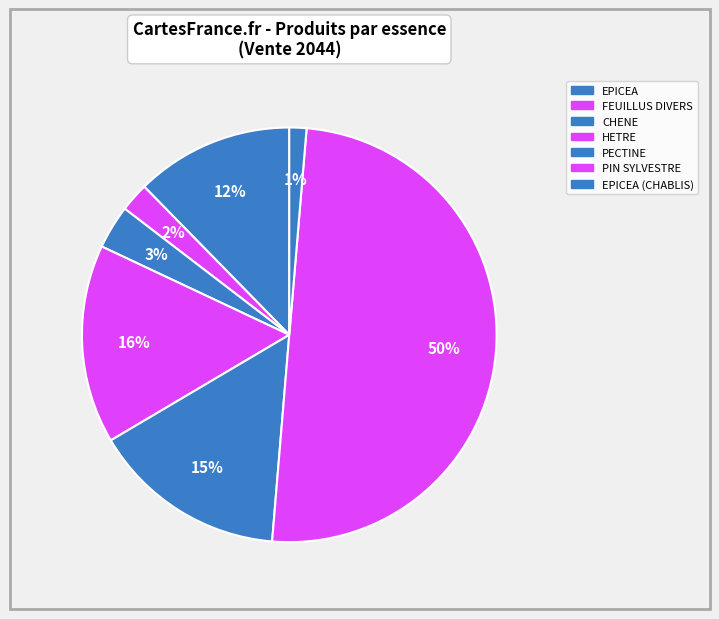

Count the number of slices in the pie.

7